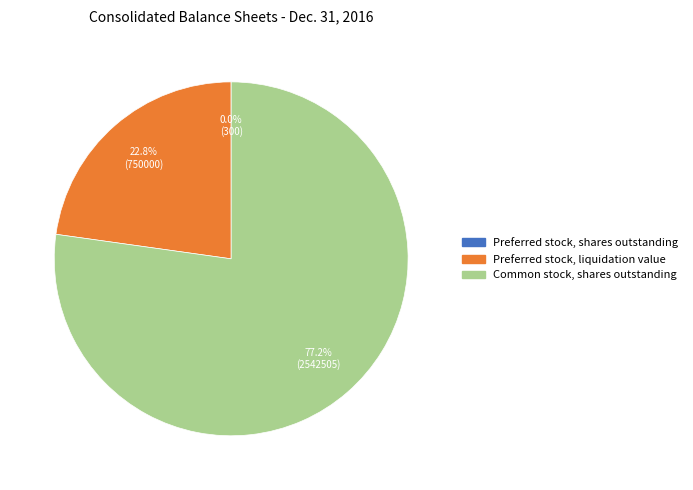

Which category has the biggest portion of the pie?

Common stock, shares outstanding